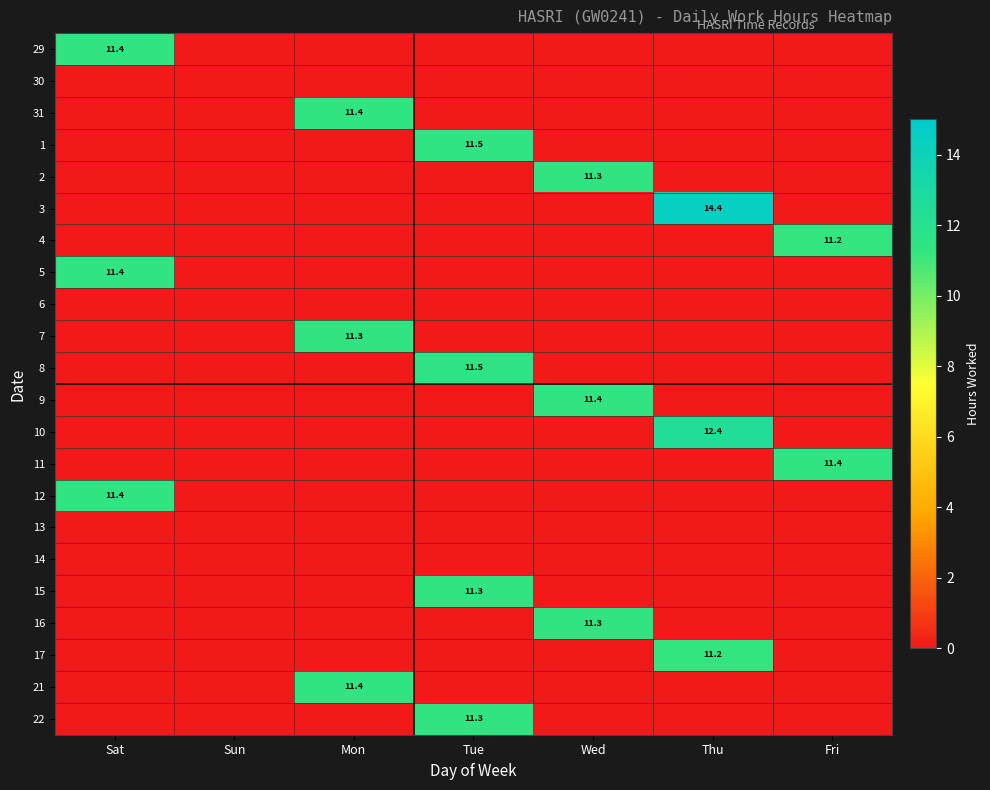

Is it true that 3 equals 14.4 at Thu?

True